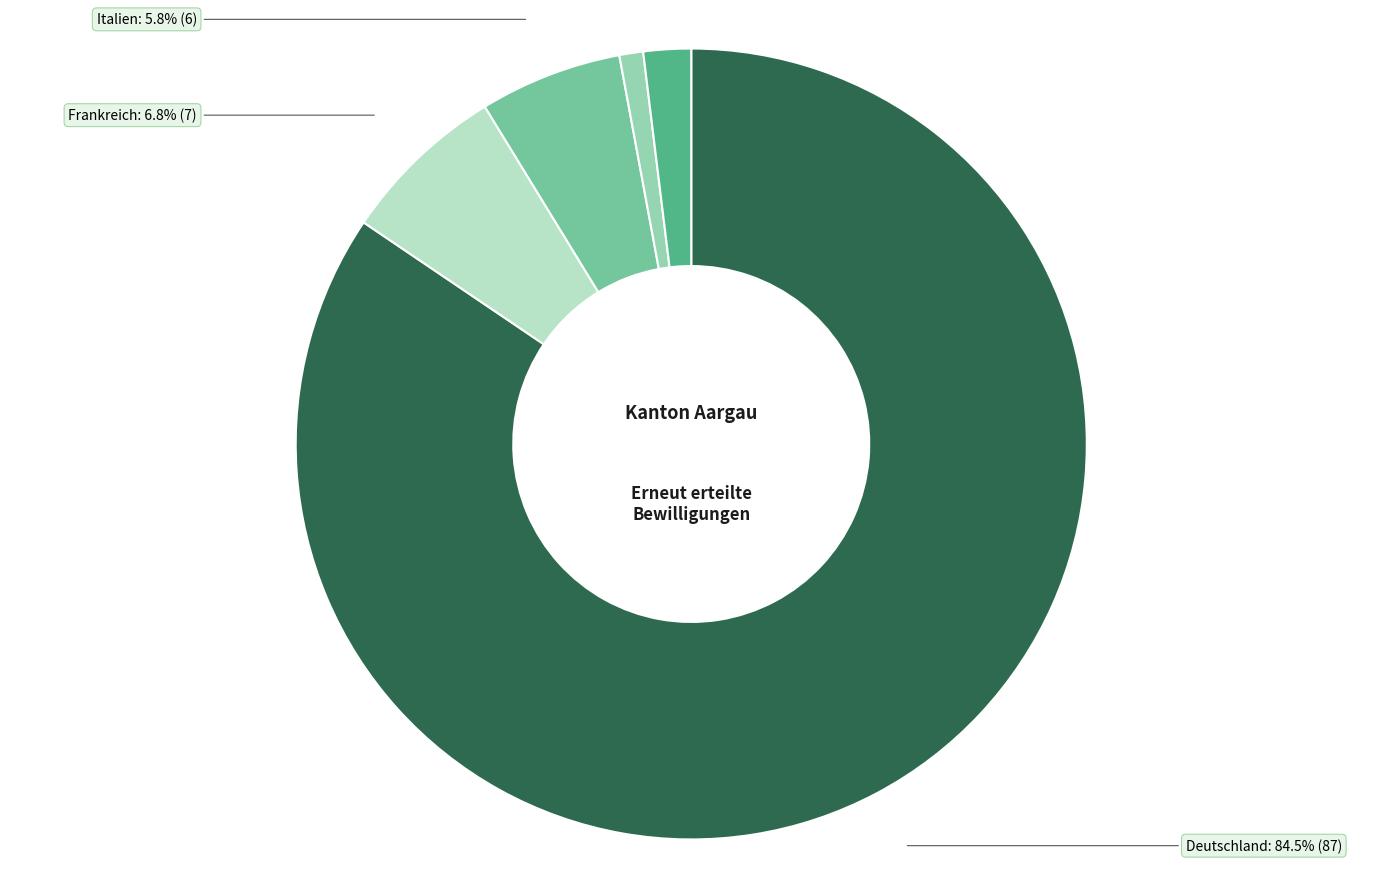

Does any single category account for the majority?

Yes